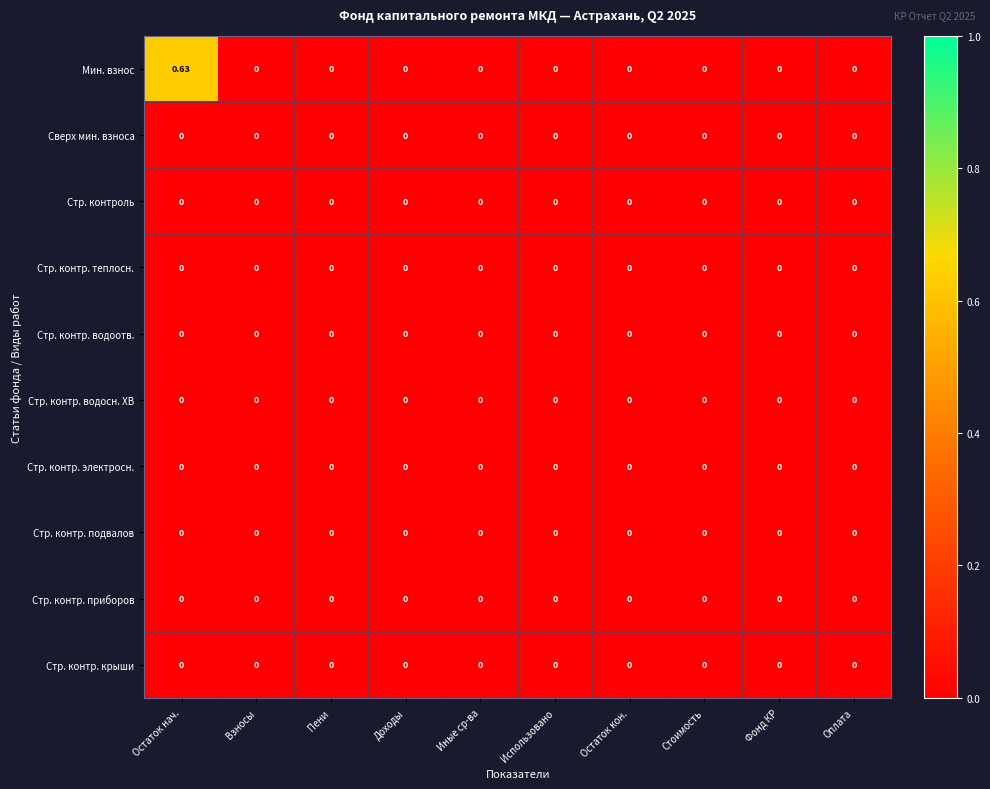

Count the number of data series in this chart.

10